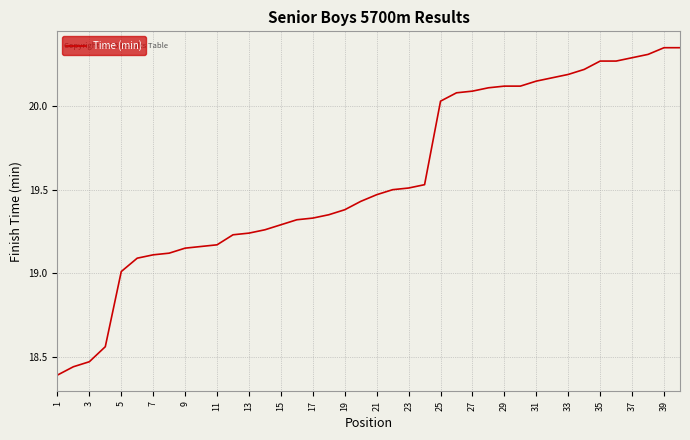

How many categories are shown in the chart?

40